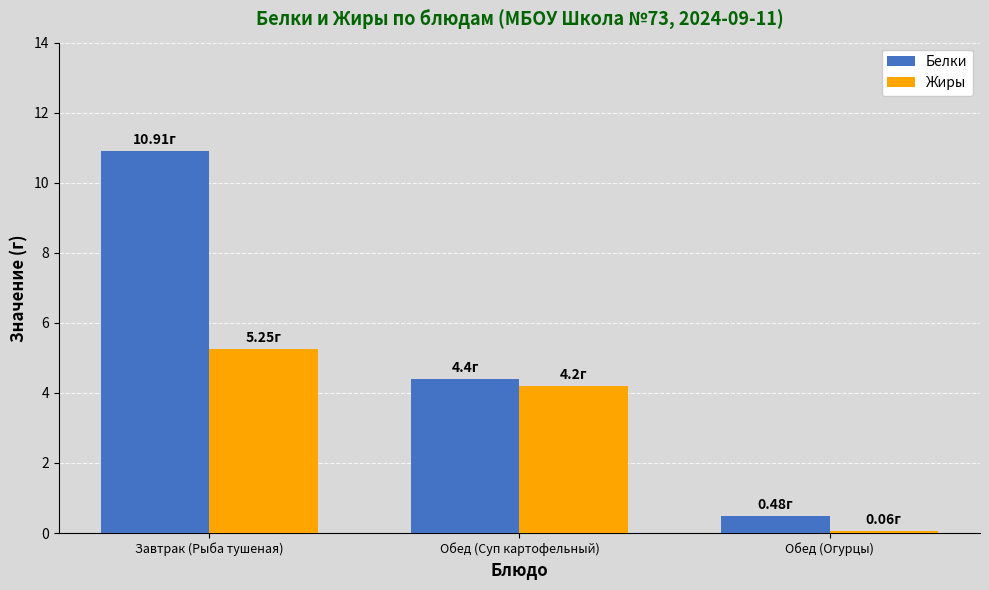

Which series has the largest total across all categories?

Белки